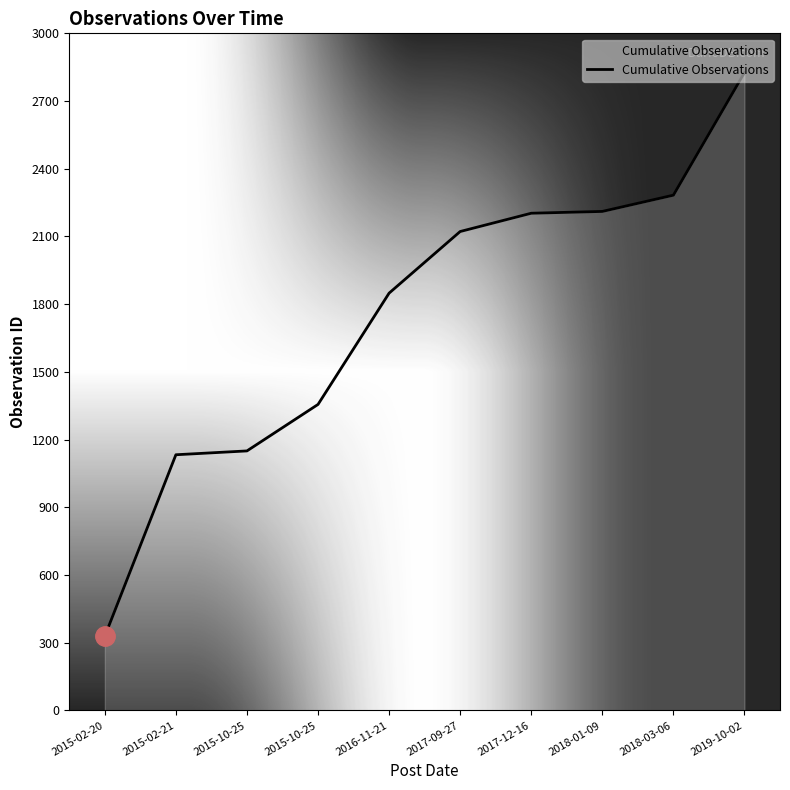

What is the smallest value displayed?

329